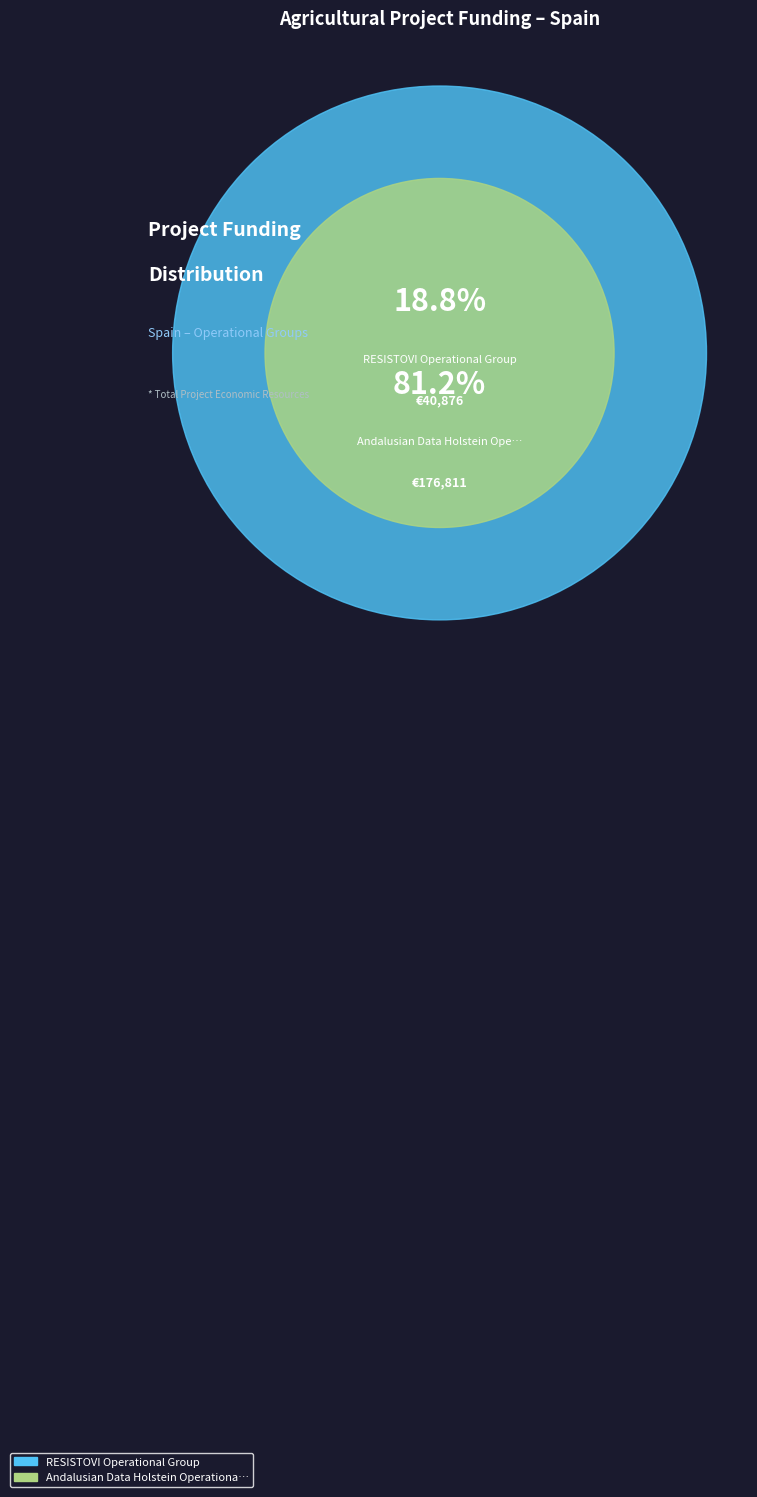

What percentage is the RESISTOVI Operational Group slice, to the nearest percent?

19%